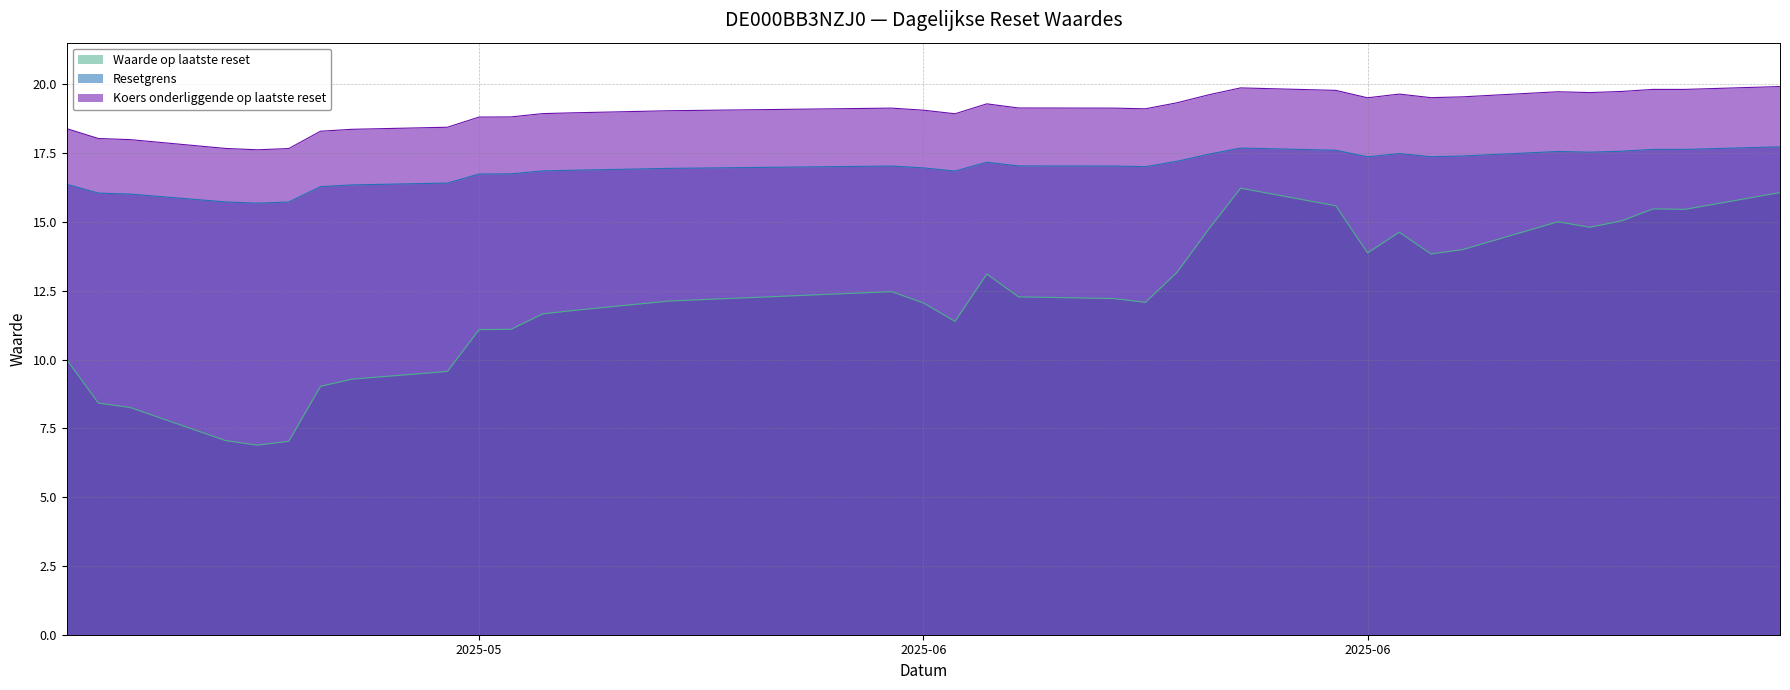

Which has a higher value, 2025-06-04 or 2025-06-20?

2025-06-20